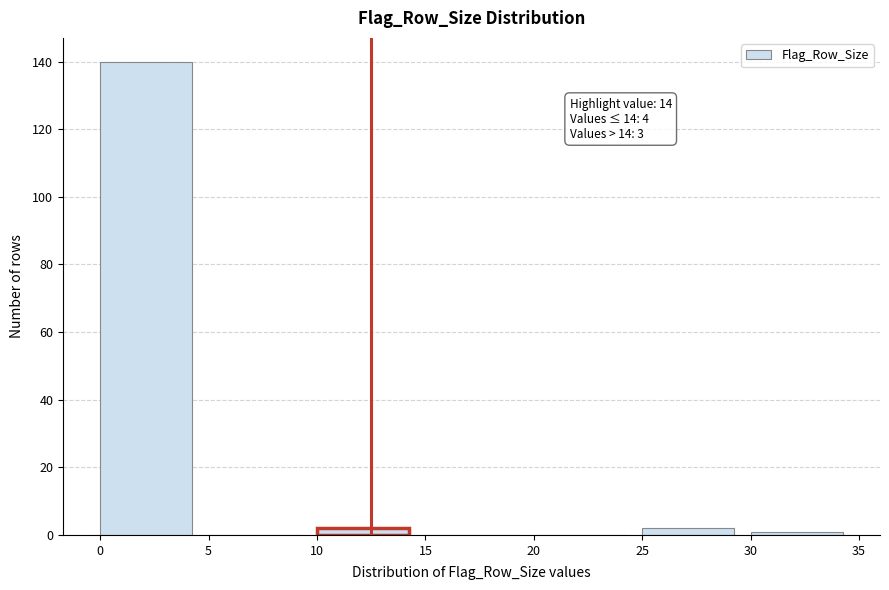

Which range on the x-axis has the tallest bar?

0 to 5